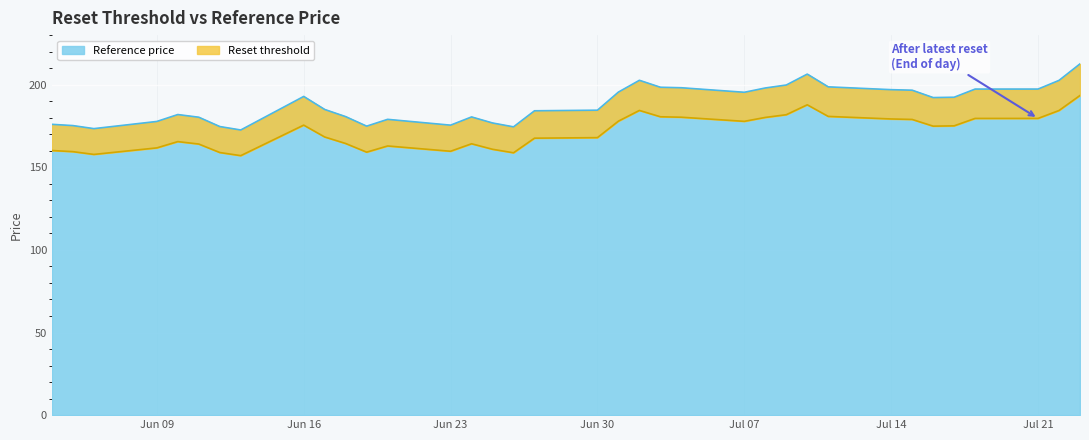

Rank the series by their maximum value, from highest to lowest.

Reference price, Reset threshold